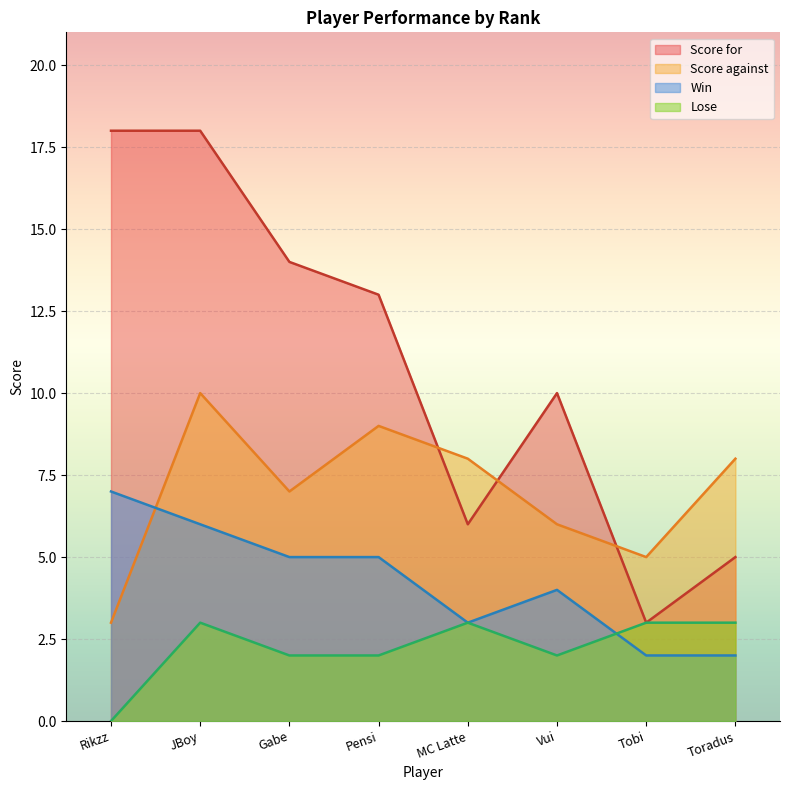

What are all the series names shown in the legend?

Score for, Score against, Win, Lose